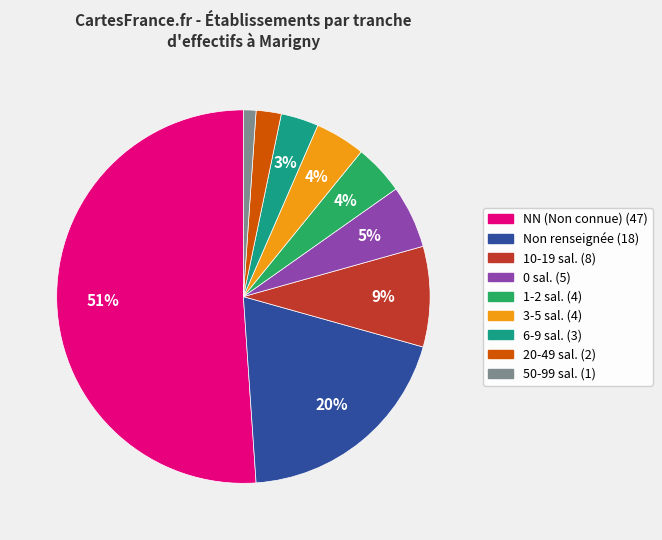

Is there any slice that represents more than half of the pie?

Yes